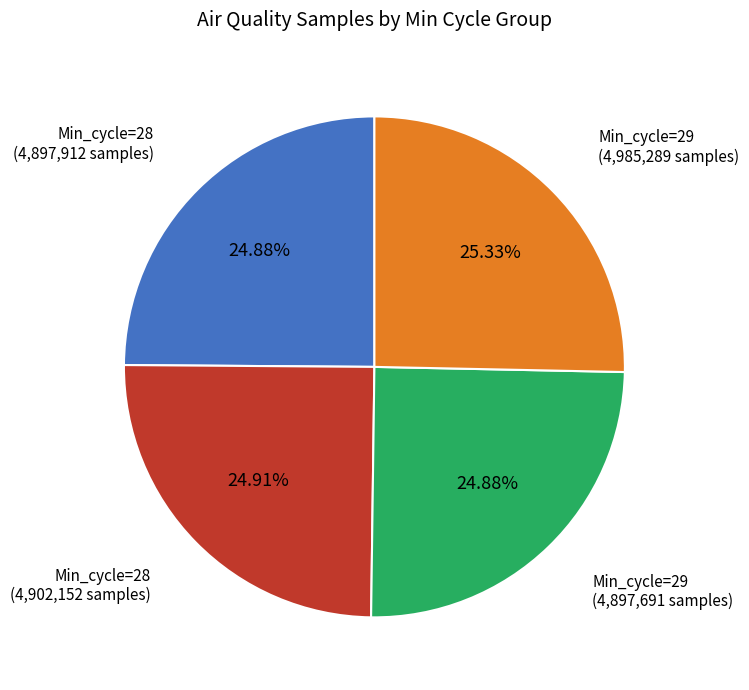

Count the number of slices in the pie.

4